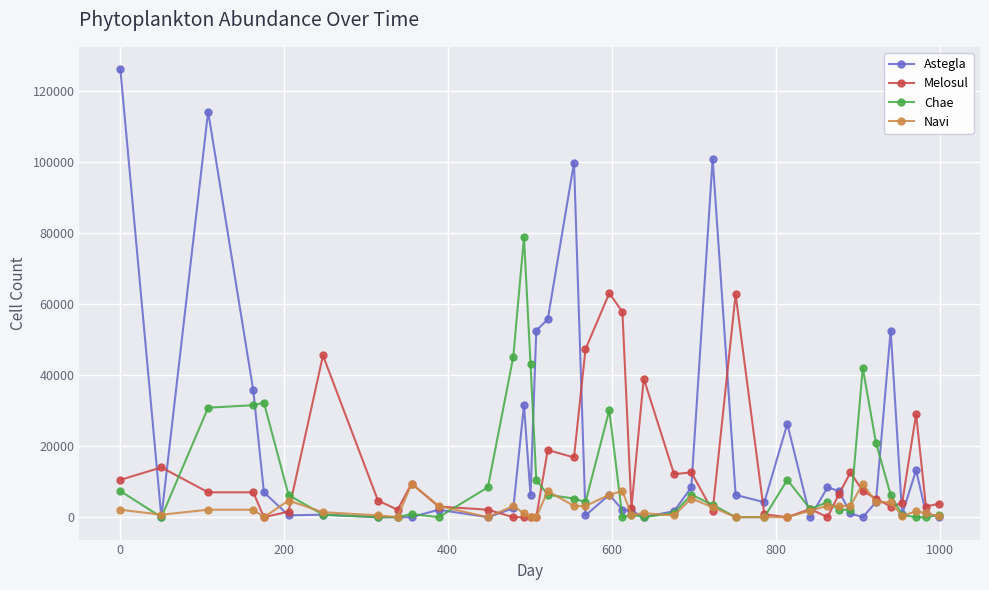

Which series has the largest range (max minus min)?

Astegla